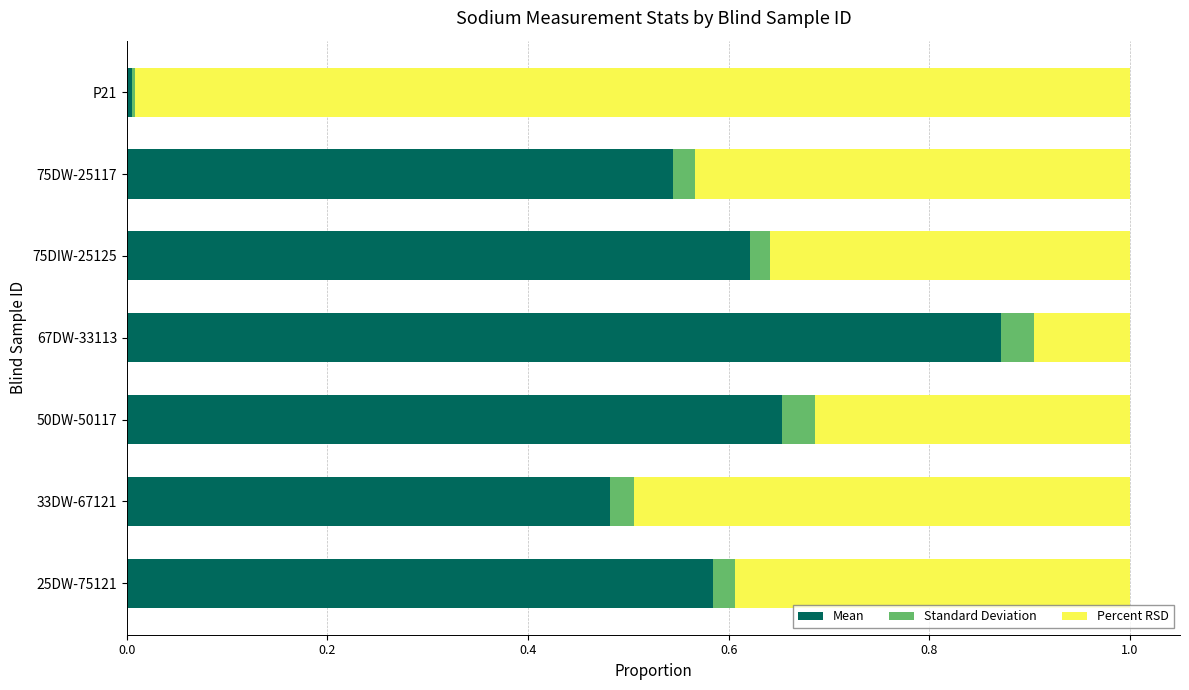

What is the total value across all series at 67DW-33113?

1.0